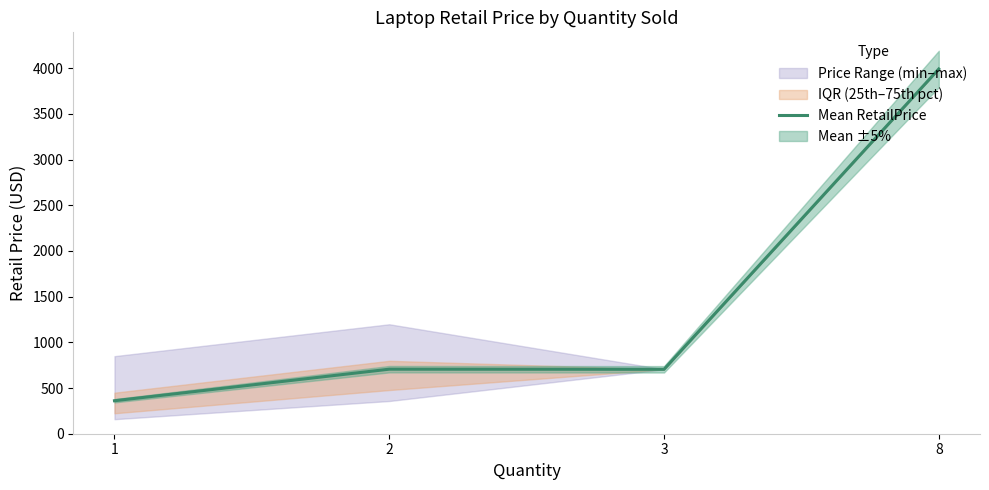

Which label corresponds to the largest value in the chart?

8